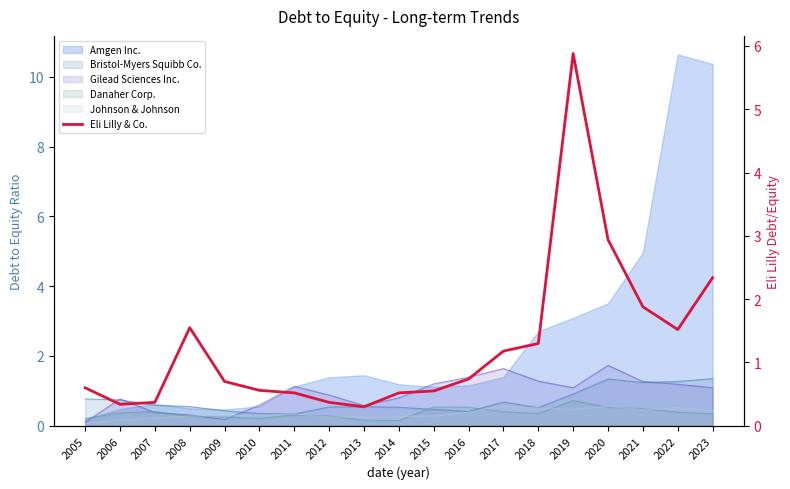

The chart shows a value of 0.5 at 2011. True or false?

True